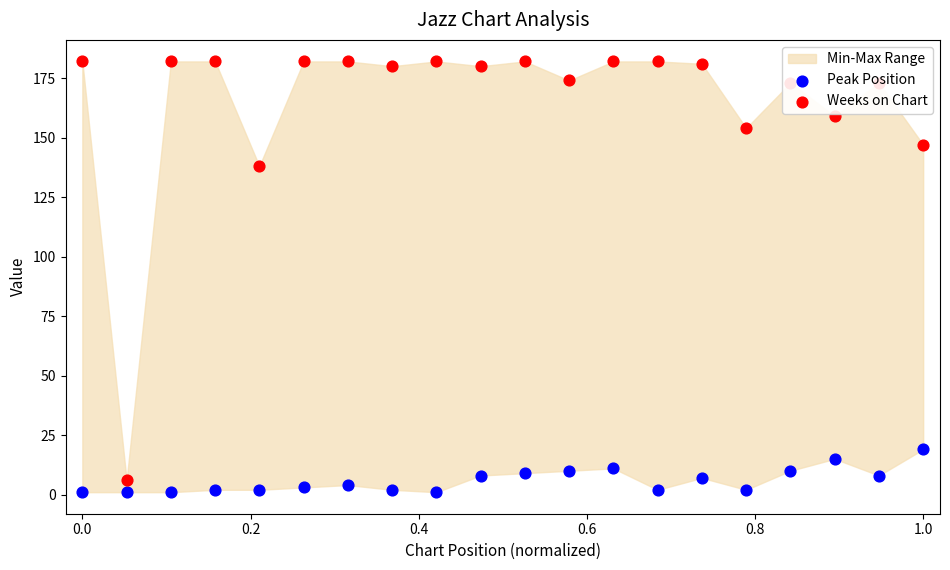

Is the value of Weeks on Chart at 0.8 greater than the value of Peak Position at −0.2?

Yes